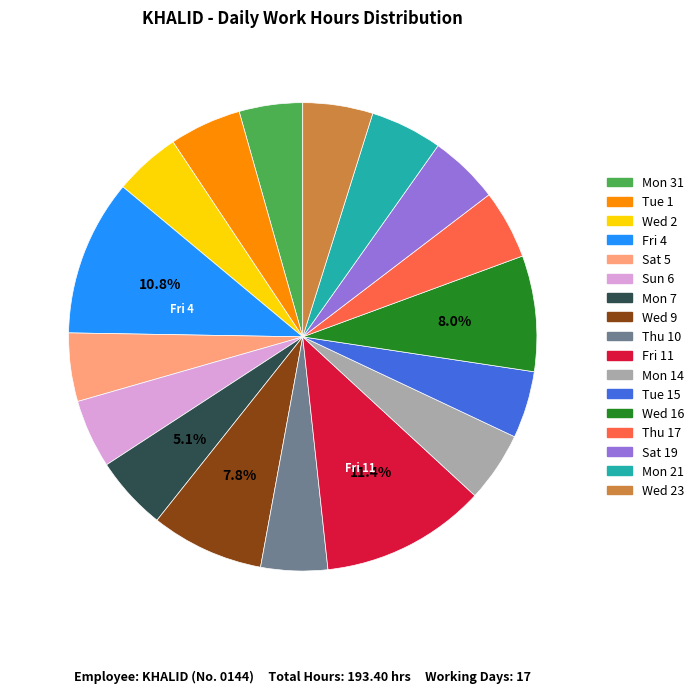

Is there any slice that represents more than half of the pie?

No